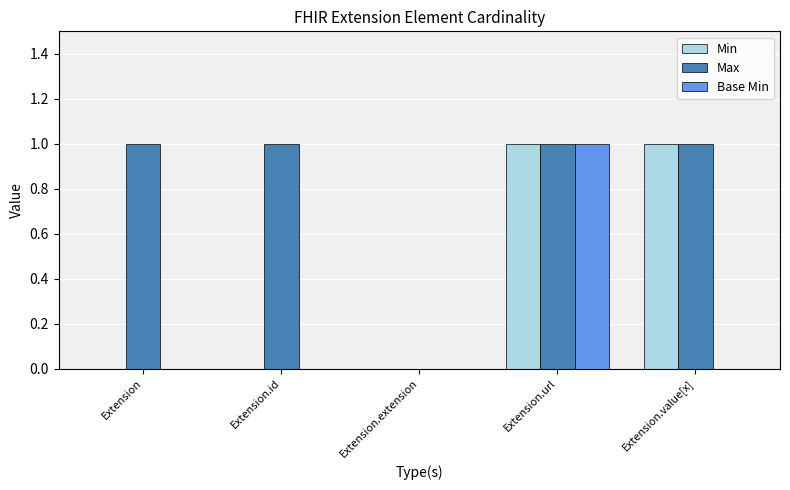

Are the bars grouped side by side (vs. stacked)?

Yes